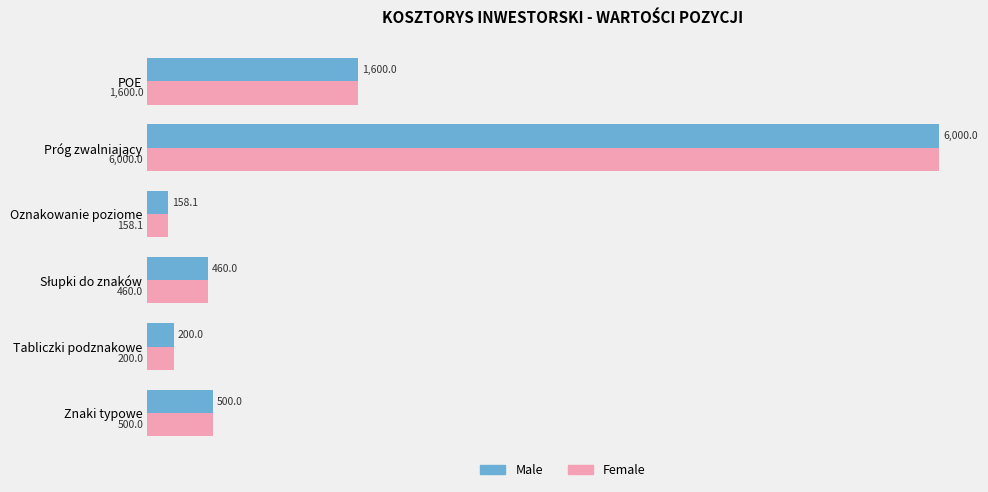

At how many categories does at least one series exceed 1123?

2